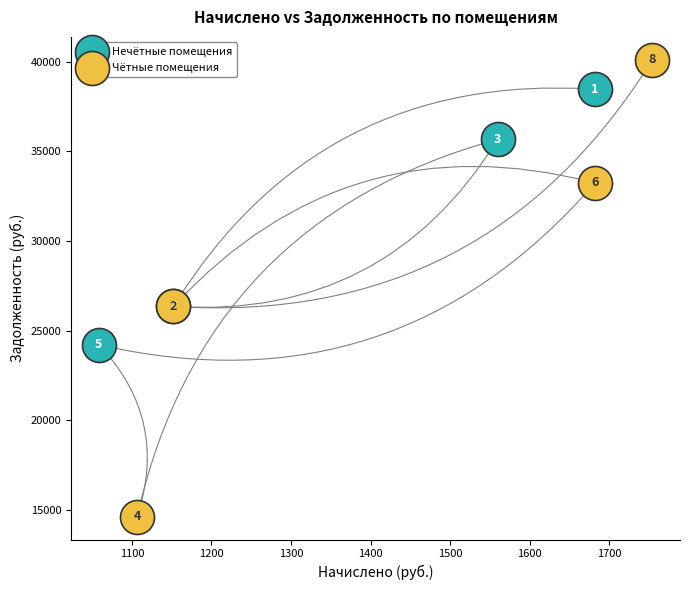

Which series contains the highest Y value?

Чётные помещения